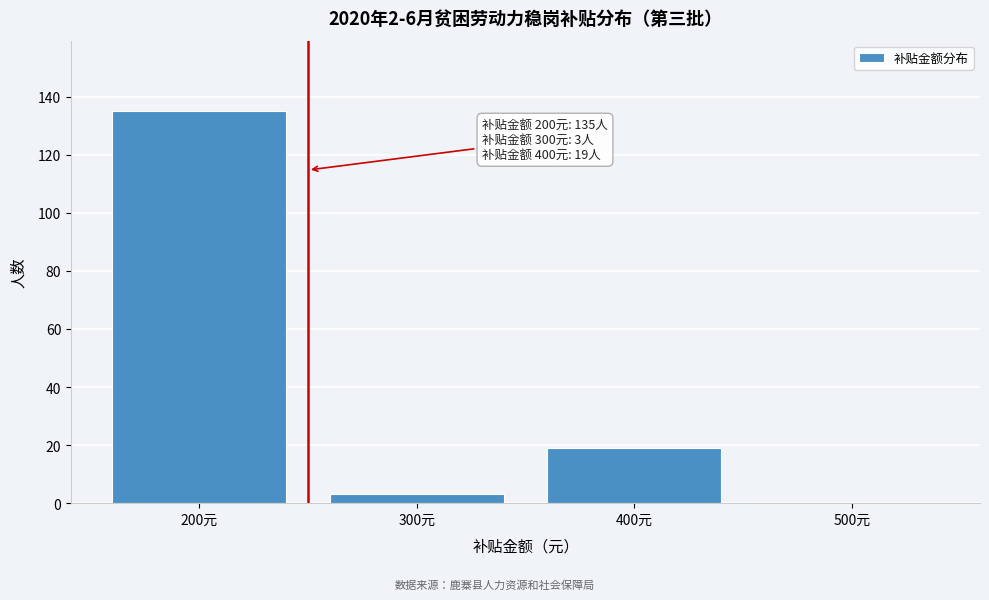

Reading left to right, transcribe all the data shown in this chart.

200元=135	300元=3	400元=19	500元=0